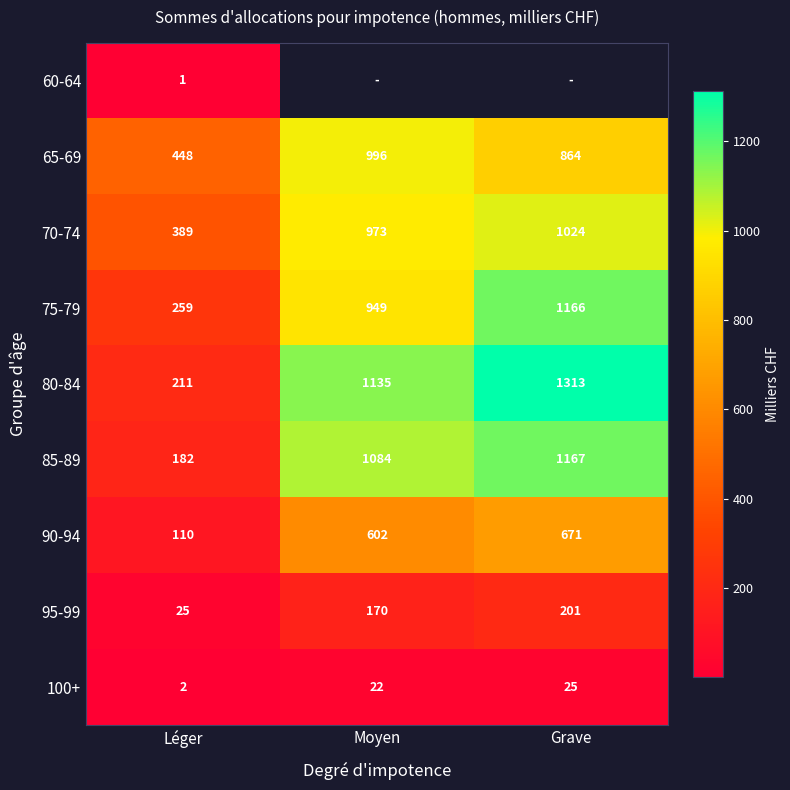

What is the difference between the second highest and minimum values in the 95-99 series?

145